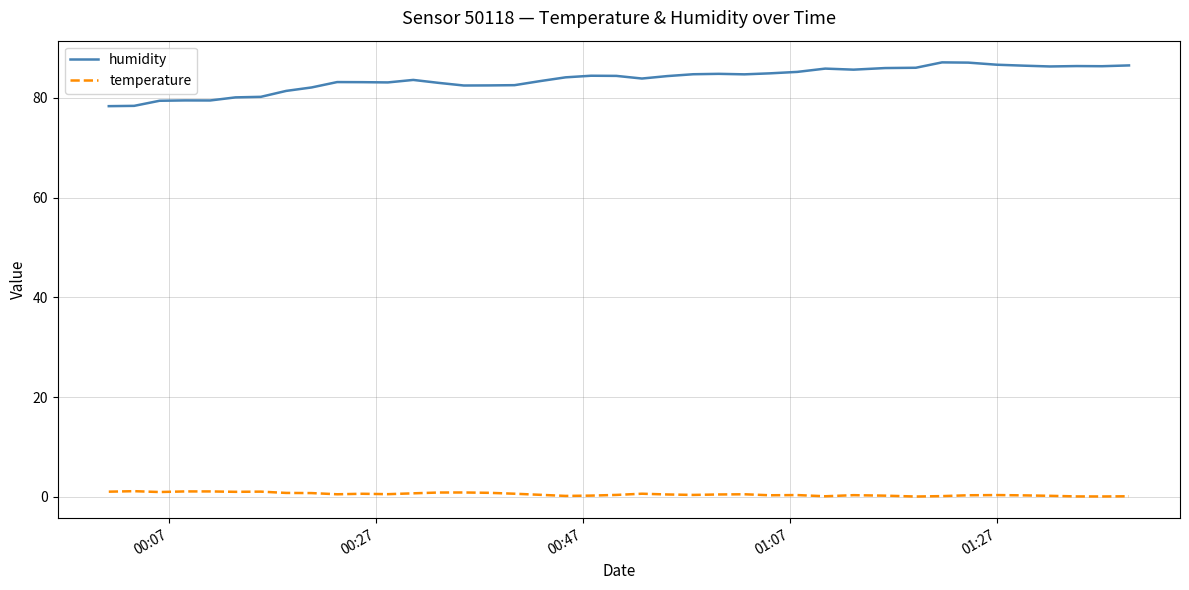

What is the maximum value shown in the chart?

87.1